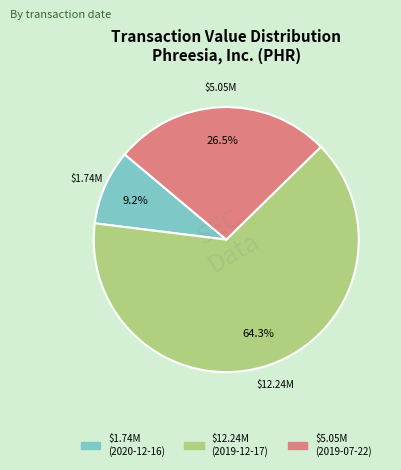

Is there any slice that represents more than half of the pie?

Yes